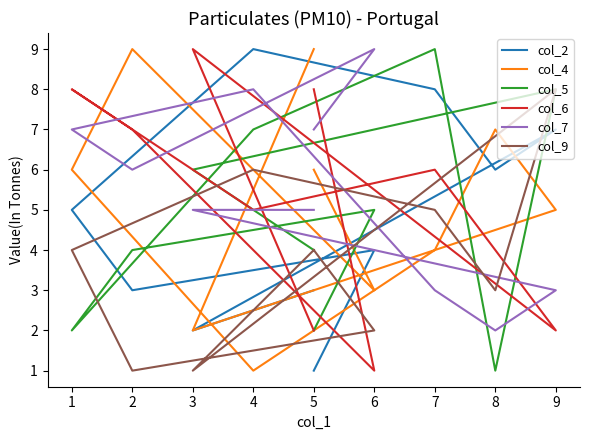

True or false: col_6 has more than 0 interior local peaks.

True